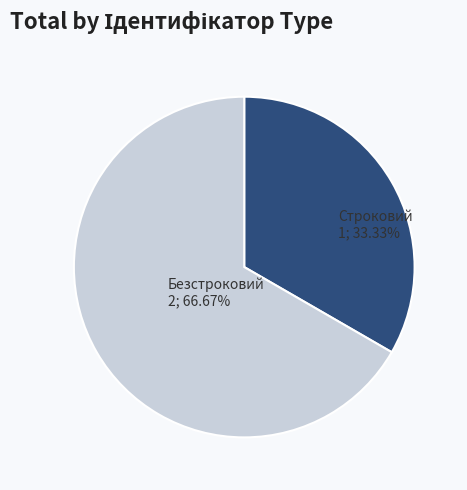

To the nearest percent, what is the difference between the largest and smallest slice percentages?

33%